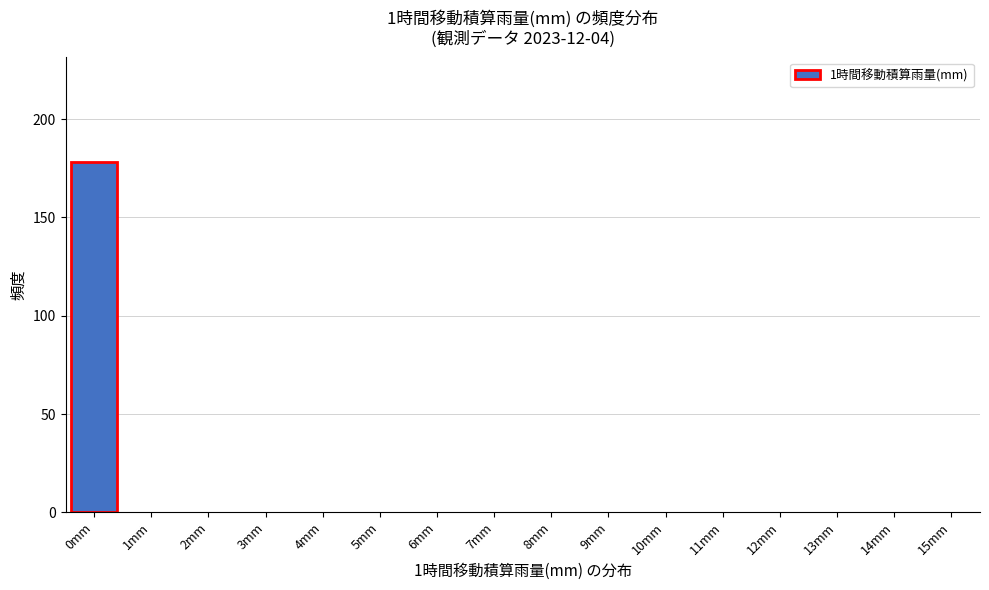

Reading left to right, list all the values displayed in this chart.

0mm=178	1mm=0	2mm=0	3mm=0	4mm=0	5mm=0	6mm=0	7mm=0	8mm=0	9mm=0	10mm=0	11mm=0	12mm=0	13mm=0	14mm=0	15mm=0